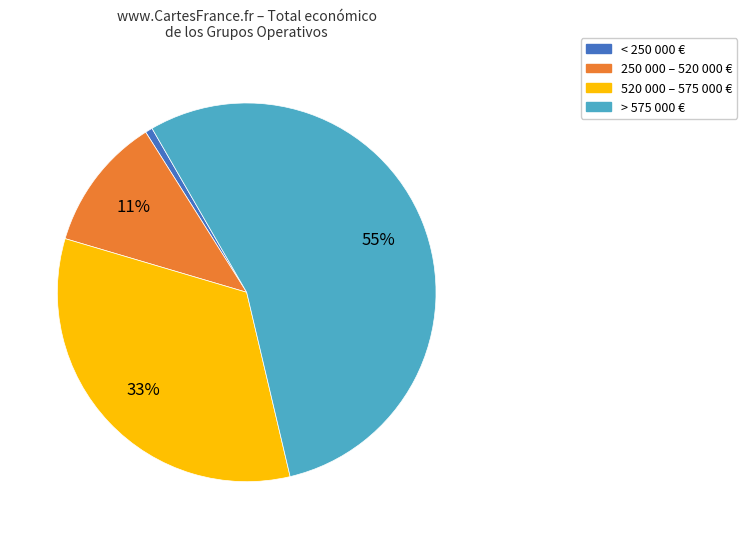

Does any single category account for the majority?

Yes